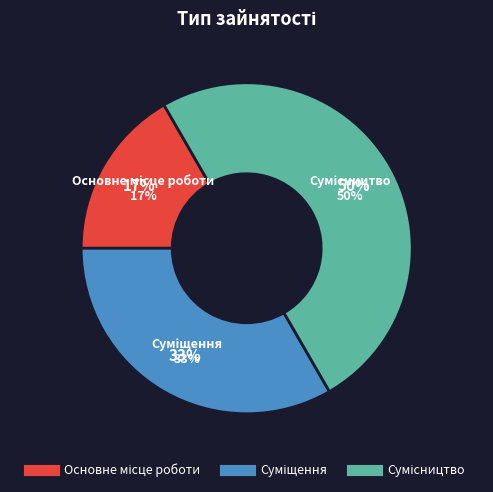

Is Сумісництво the majority of the pie?

No